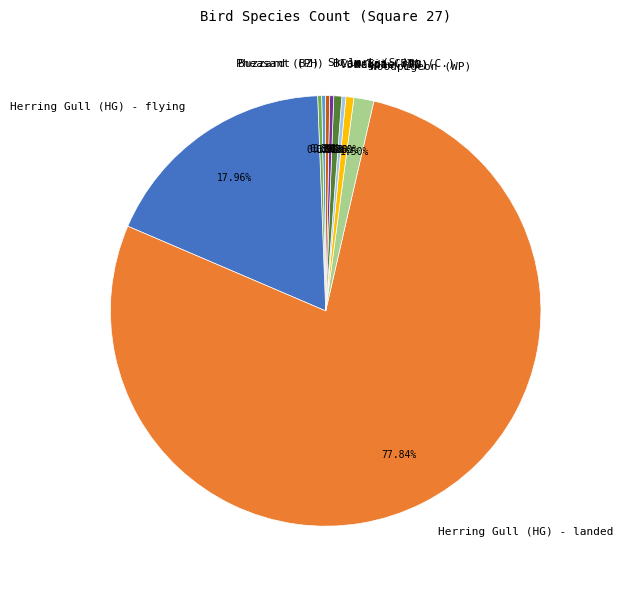

True or false: Jackdaw (JD) accounts for 12% of the total.

False